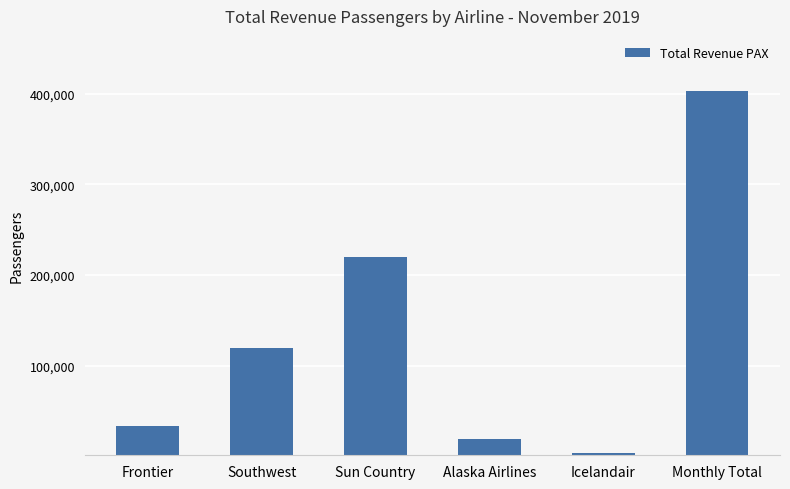

What is the ratio of the value at Frontier to the value at Alaska Airlines?

1.8